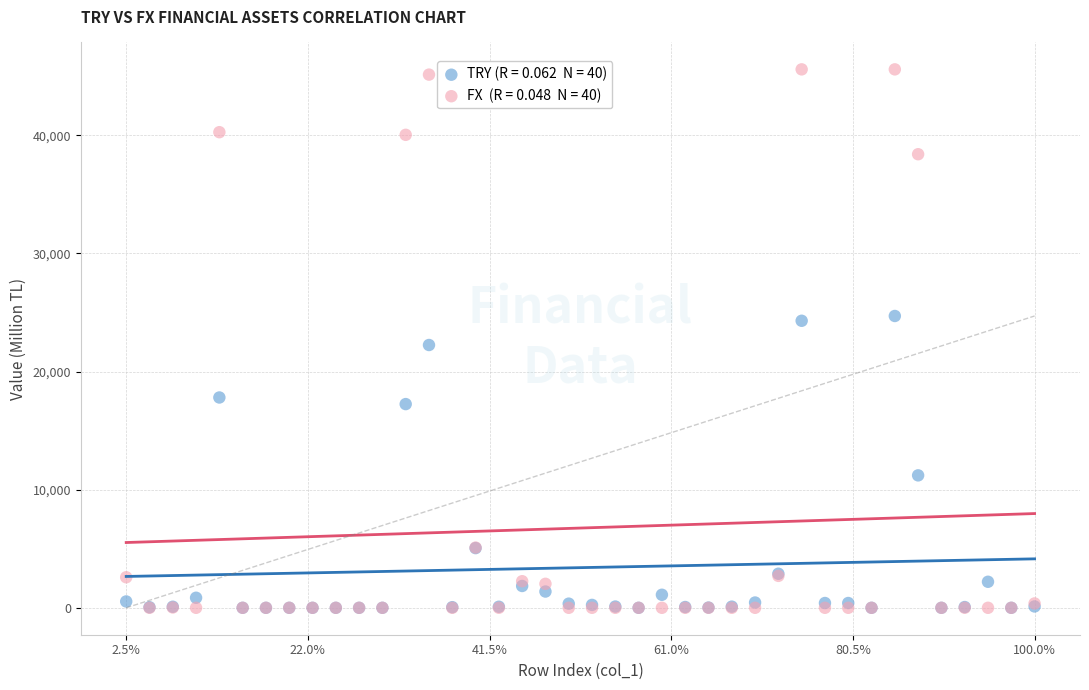

Across all series, what Y value is closest to 22788?

22244